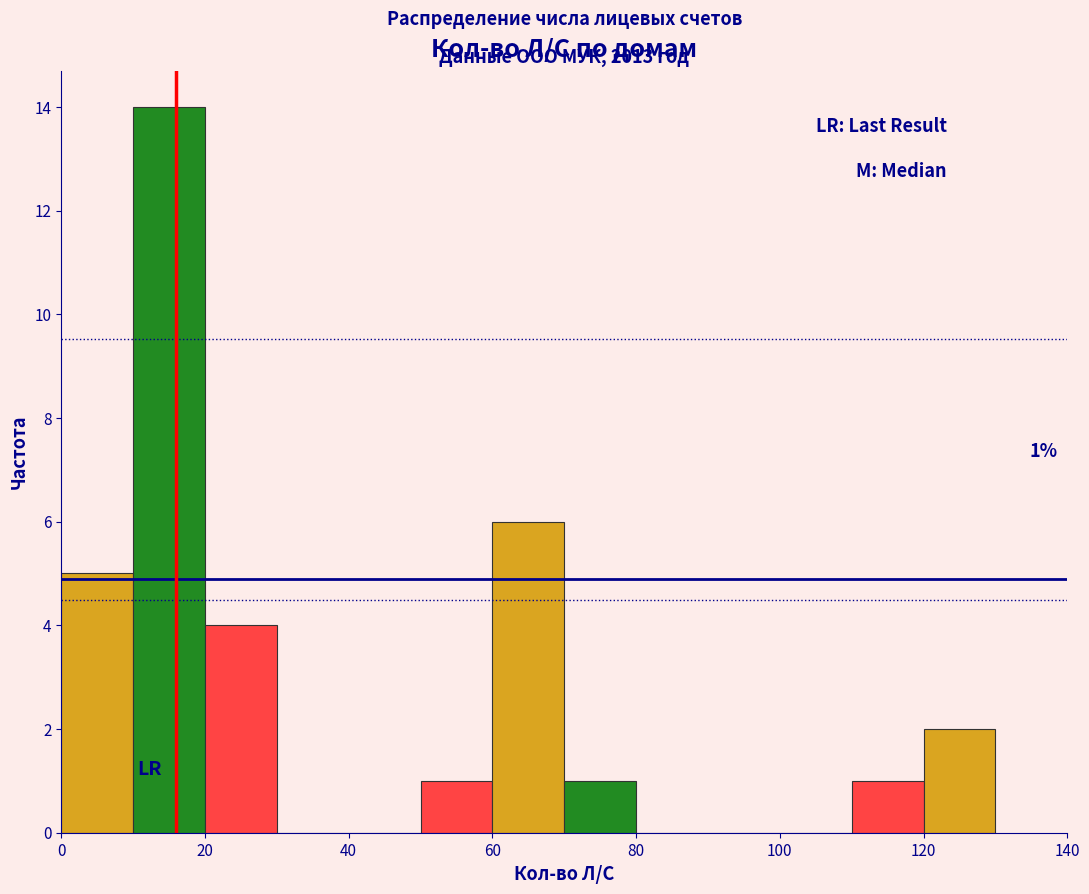

Which range on the x-axis has the tallest bar?

10 to 20